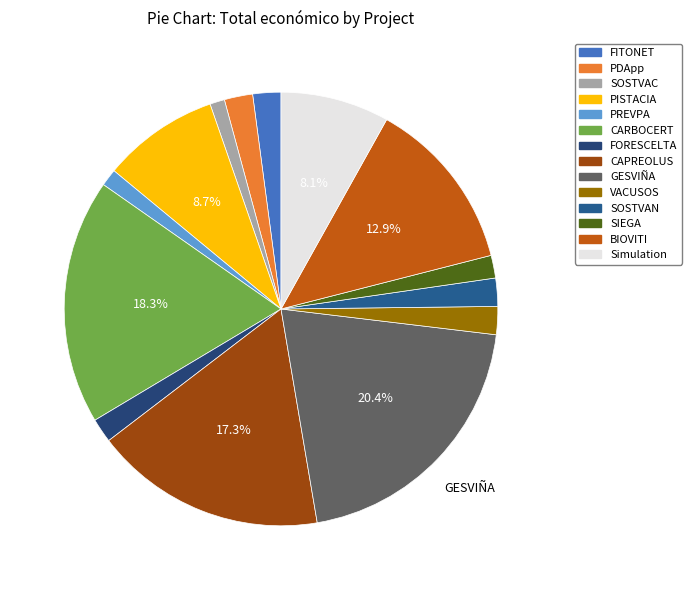

What is the largest slice in the pie chart?

GESVIÑA